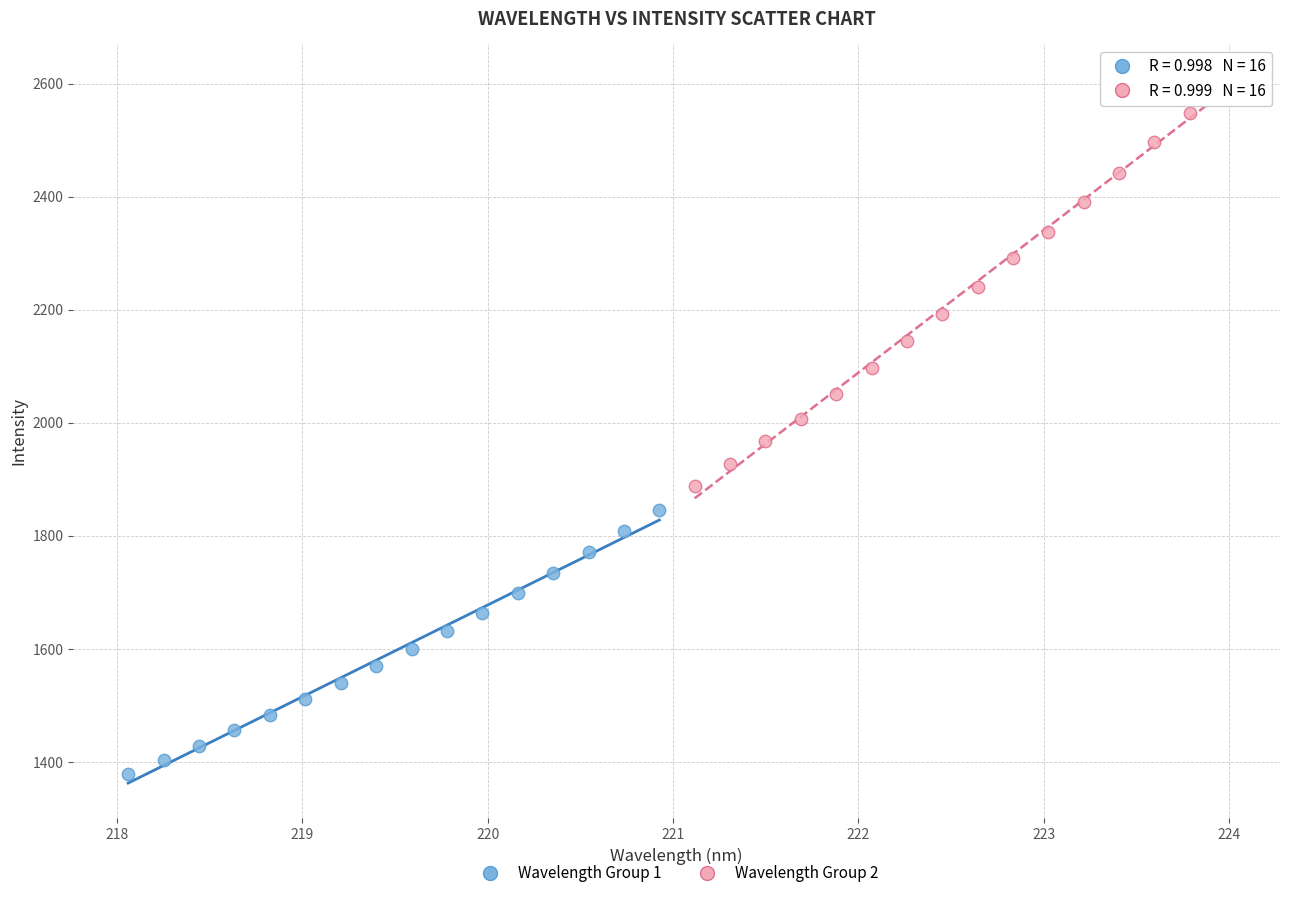

What are all the series names shown in the legend?

Wavelength Group 1, Wavelength Group 2